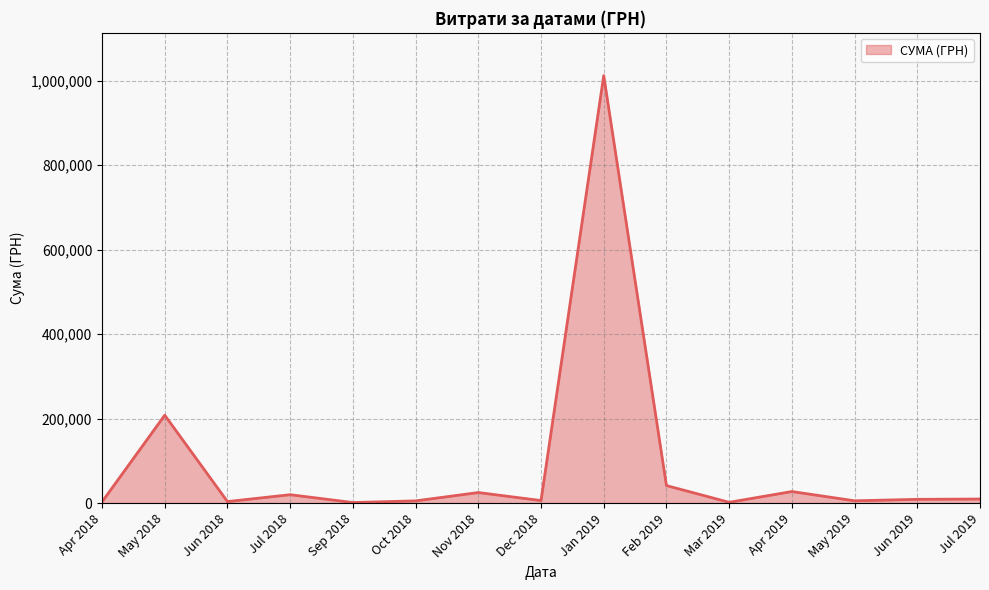

At which label is the value closest to 506617?

May 2018